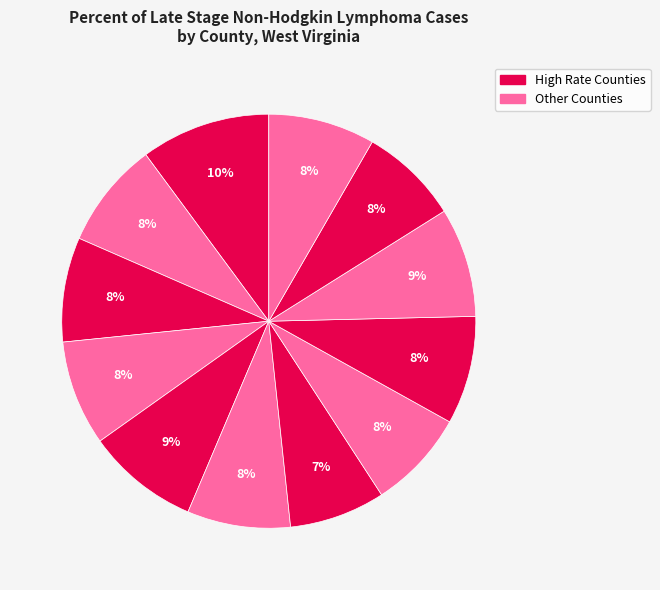

How many segments does this pie chart have?

12